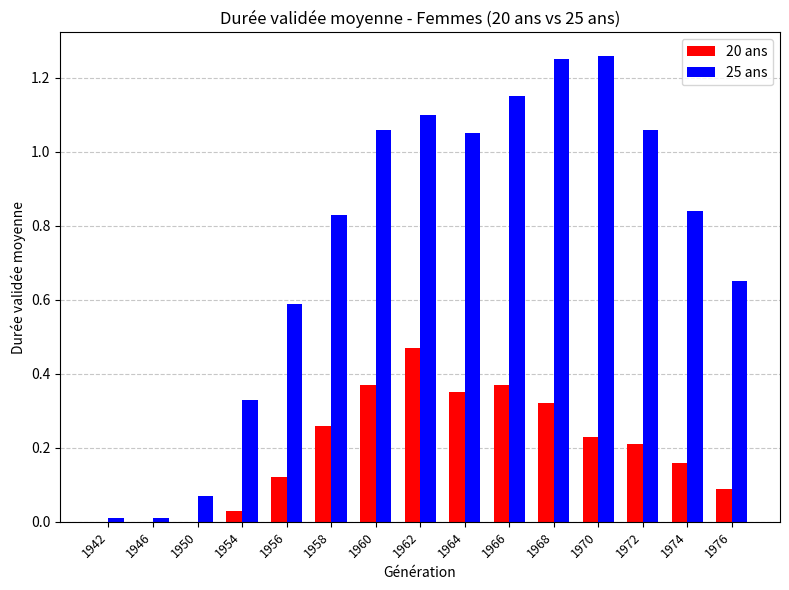

The 20 ans series shows 0.3 at 1946. True or false?

False